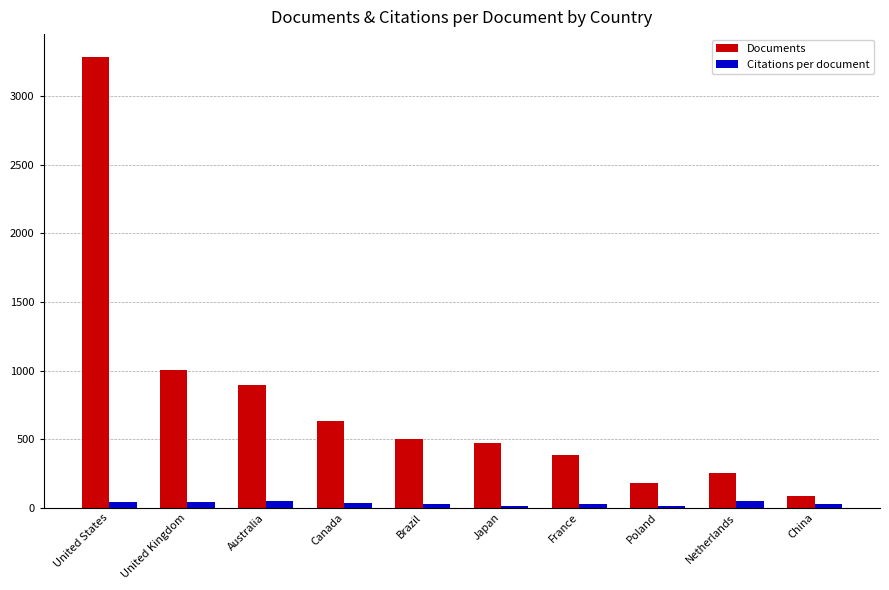

What is the average value of the Citations per document series?

32.2